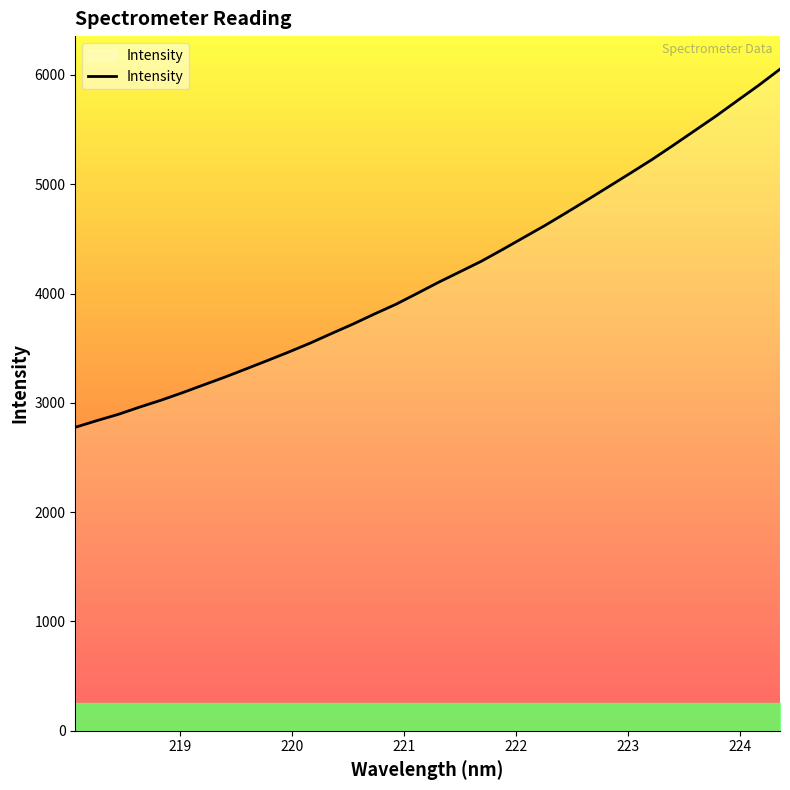

What is the sum of all values?

142013.7